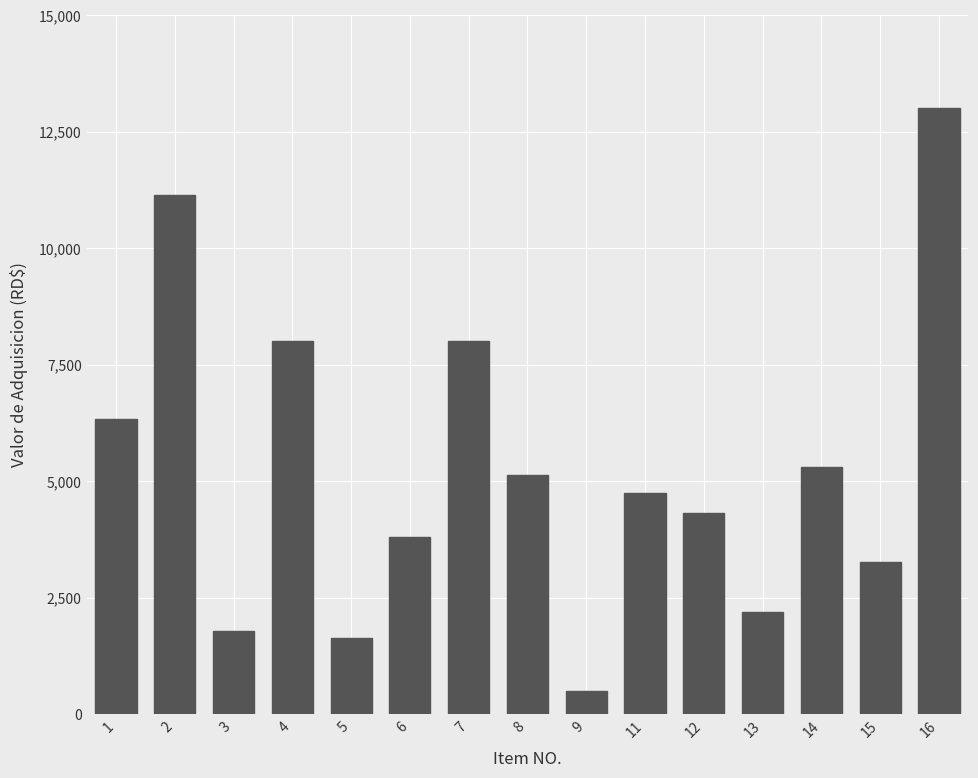

Is it true that the value at 3 is 2486.6?

False